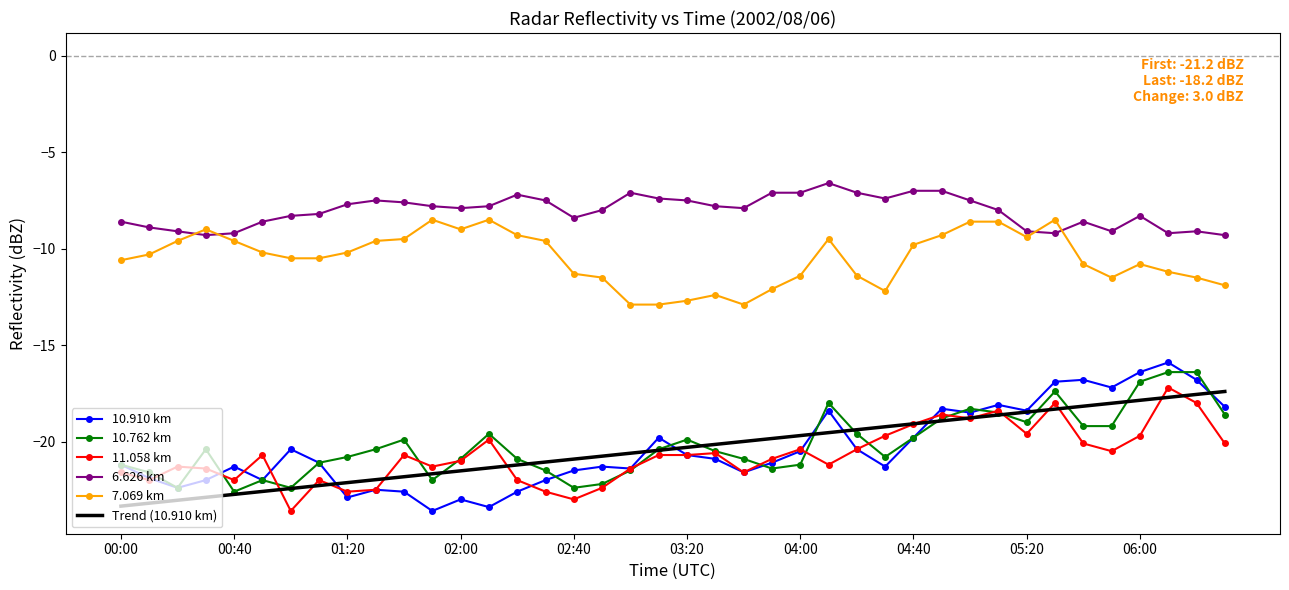

True or false: 10.910 km and 6.626 km intersect in this chart.

False